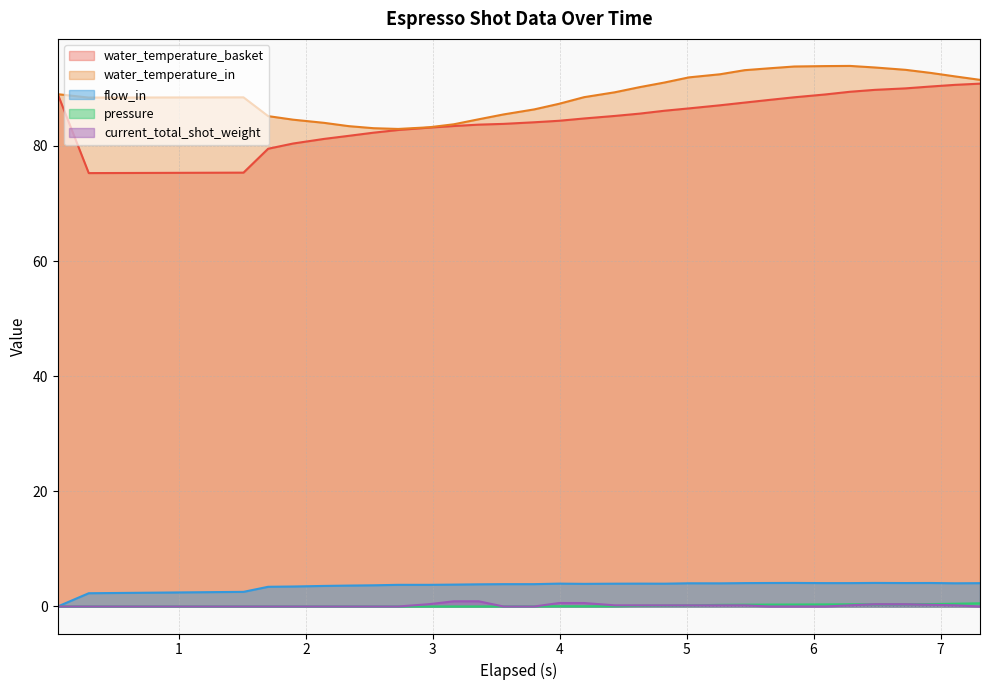

Reading left to right, transcribe all the data shown in this chart.

water_temperature_basket: 89.0	75.3	75.4	79.5	80.4	81.2	81.8	82.3	82.8	83.2	83.5	83.7	83.8	84.1	84.4	84.8	85.2	85.6	86.1	86.5	87.1	87.5	88.0	88.5	89.0	89.4	89.8	90.0	90.3	90.6	90.8
water_temperature_in: 89.0	88.4	88.5	85.2	84.6	84.0	83.5	83.1	83.0	83.2	83.8	84.6	85.5	86.4	87.3	88.5	89.3	90.2	91.0	91.9	92.5	93.2	93.5	93.8	93.9	93.9	93.6	93.2	92.7	92.1	91.5
flow_in: 0.0	2.3	2.5	3.4	3.5	3.6	3.6	3.7	3.8	3.8	3.8	3.9	3.9	3.9	4.0	3.9	4.0	4.0	4.0	4.0	4.0	4.1	4.1	4.1	4.1	4.1	4.1	4.1	4.1	4.0	4.0
pressure: 0.0	0.0	0.0	0.0	0.0	0.0	0.0	0.0	0.0	0.0	0.0	0.0	0.0	0.0	0.0	0.0	0.1	0.1	0.1	0.2	0.3	0.3	0.3	0.3	0.4	0.4	0.4	0.4	0.4	0.5	0.6
current_total_shot_weight: 0.0	0.0	0.0	0.0	0.0	0.0	0.0	0.0	0.0	0.4	0.9	0.9	0.0	0.0	0.6	0.6	0.2	0.2	0.2	0.2	0.2	0.2	0.0	0.0	0.0	0.2	0.4	0.4	0.3	0.2	0.0